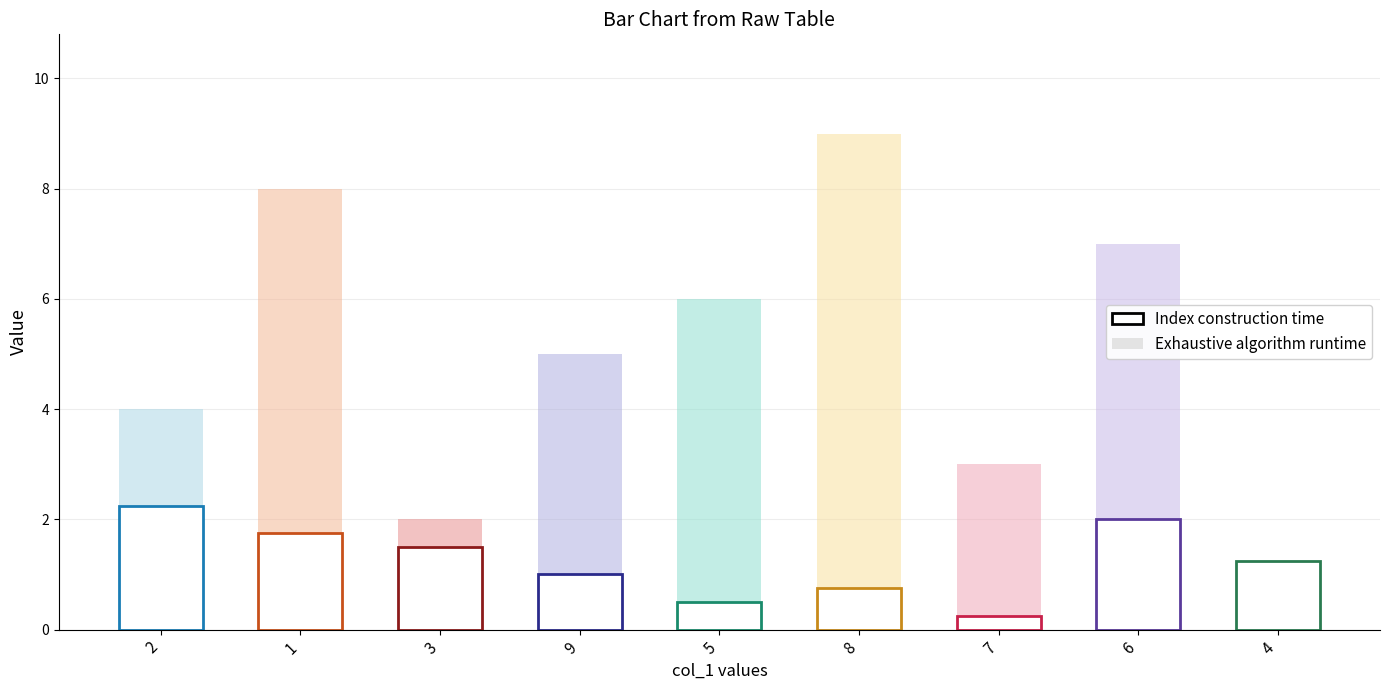

What is the difference between the highest and lowest values at 3?

0.5